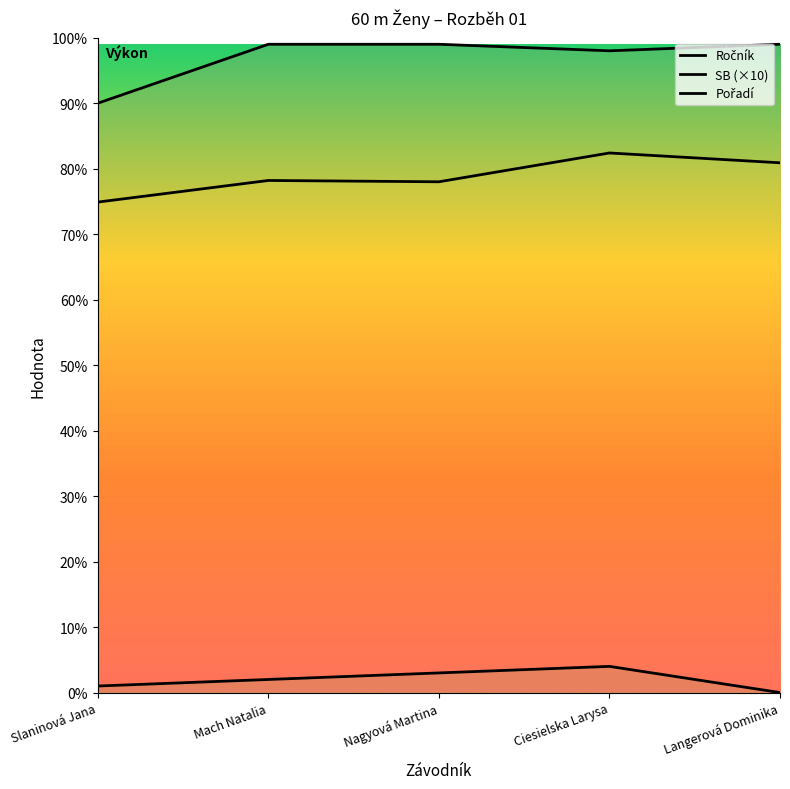

True or false: SB (×10) and Ročník intersect in this chart.

False